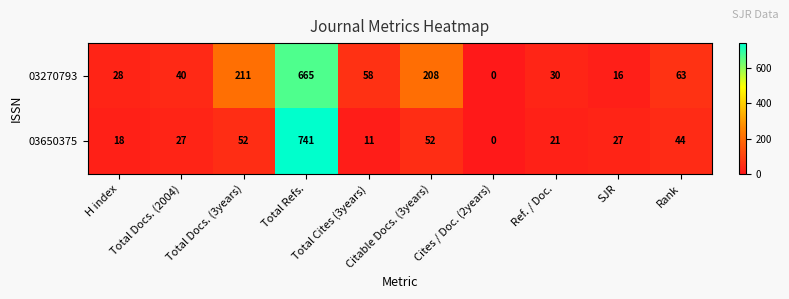

What is the difference between the second highest and second lowest values in the 03270793 series?

195